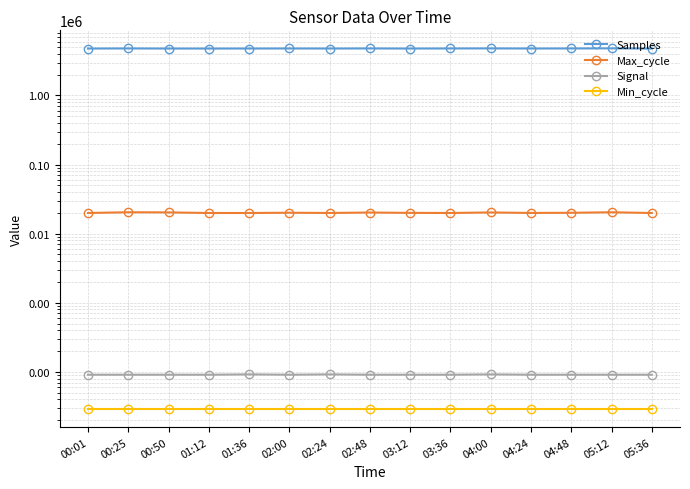

At which label does Signal reach its minimum?

00:01